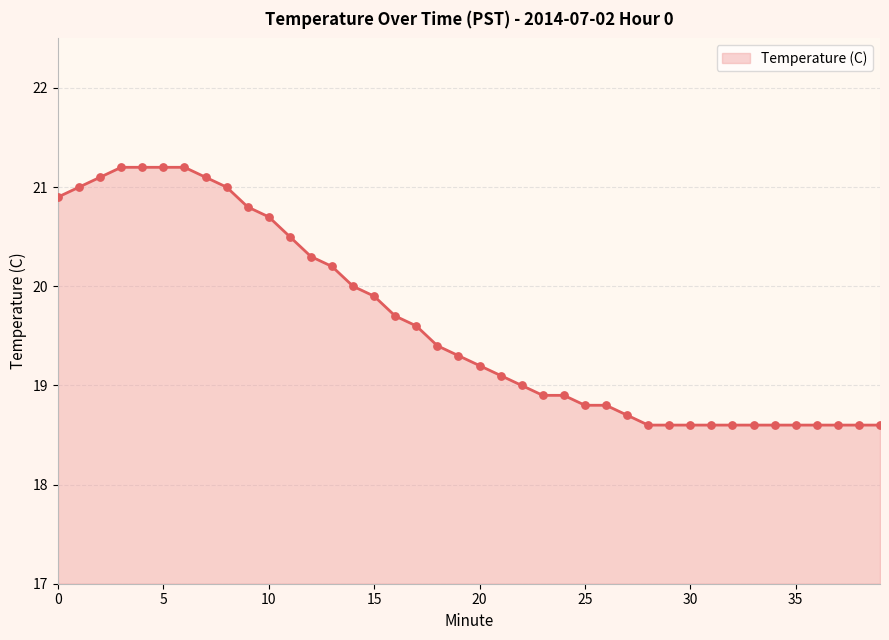

What is the greatest value displayed?

21.2